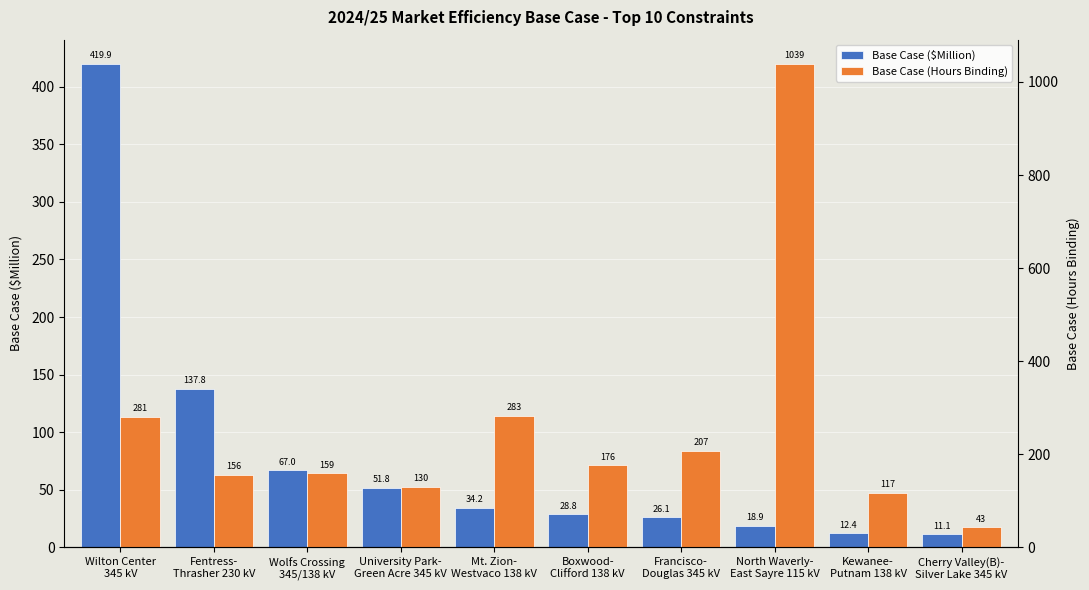

How many bars are there in total?

20